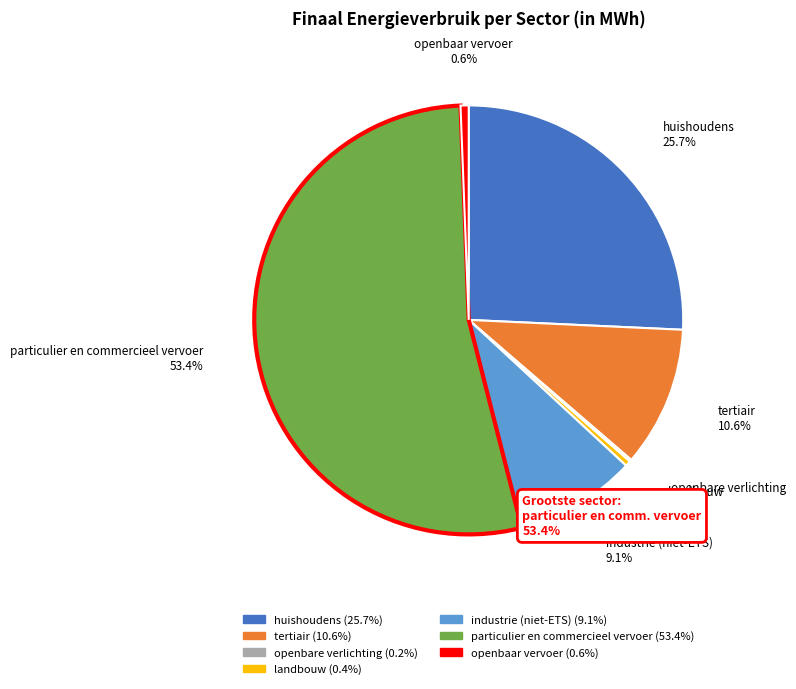

Which category has the biggest portion of the pie?

particulier en commercieel vervoer